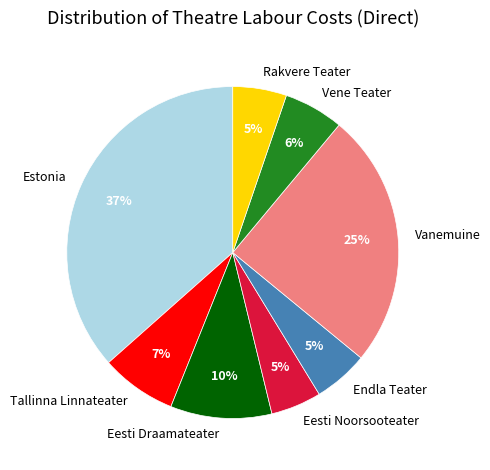

To the nearest percent, what is the difference between the Estonia and Vanemuine slice percentages?

12%